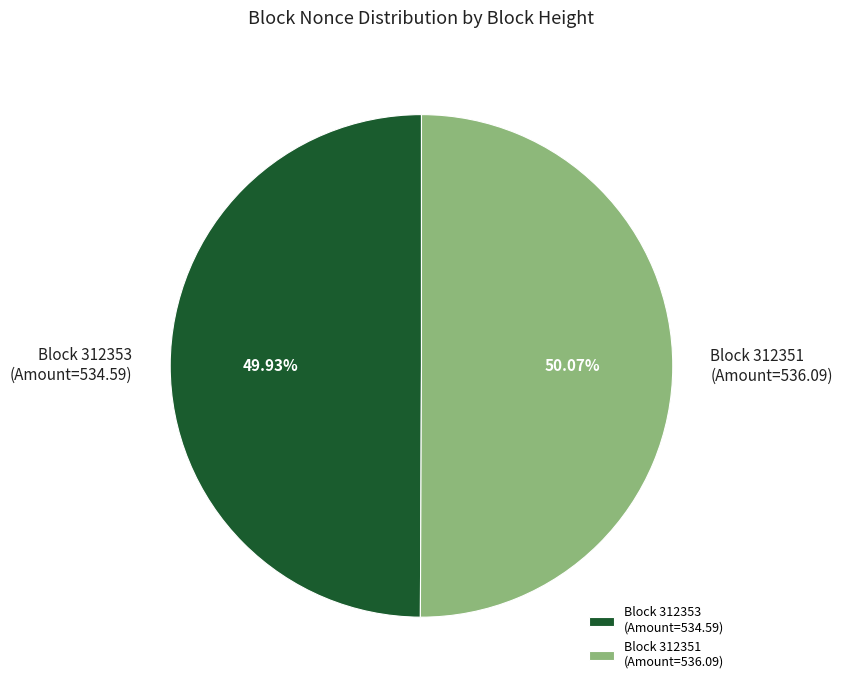

Is there any slice that represents more than half of the pie?

Yes